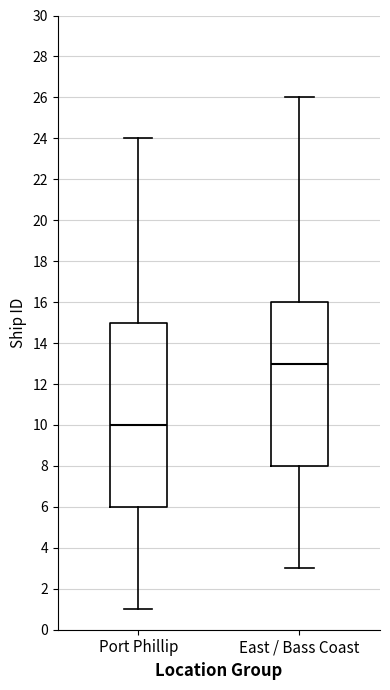

Reading left to right, transcribe this box plot: for each box, give where its median line is, the range the box spans, and where its two whiskers end, as read against the y-axis. The values are not printed on the chart, so give them approximately, as read against the axis.

Port Phillip: median 10, box 6 to 15, whiskers 1 to 24
East / Bass Coast: median 13, box 8 to 16, whiskers 3 to 26